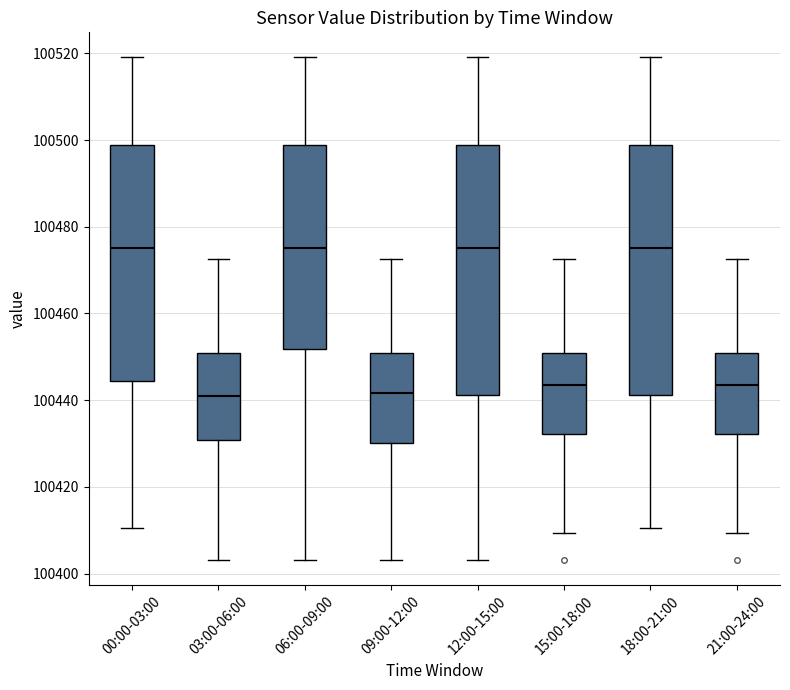

Reading left to right, transcribe this box plot: for each box, give where its median line is, the range the box spans, and where its two whiskers end, as read against the y-axis. The values are not printed on the chart, so give them approximately, as read against the axis.

00:00-03:00: median 100476, box 100444 to 100498, whiskers 100410 to 100520
03:00-06:00: median 100440, box 100430 to 100450, whiskers 100404 to 100472
06:00-09:00: median 100476, box 100452 to 100498, whiskers 100404 to 100520
09:00-12:00: median 100442, box 100430 to 100450, whiskers 100404 to 100472
12:00-15:00: median 100476, box 100442 to 100498, whiskers 100404 to 100520
15:00-18:00: median 100444, box 100432 to 100450, whiskers 100410 to 100472
18:00-21:00: median 100476, box 100442 to 100498, whiskers 100410 to 100520
21:00-24:00: median 100444, box 100432 to 100450, whiskers 100410 to 100472